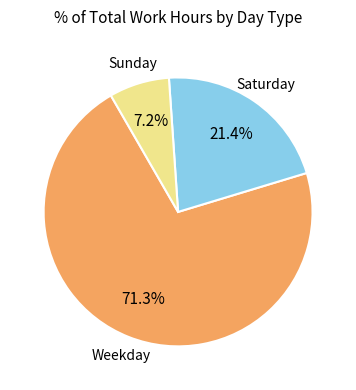

Does any single category account for the majority?

Yes